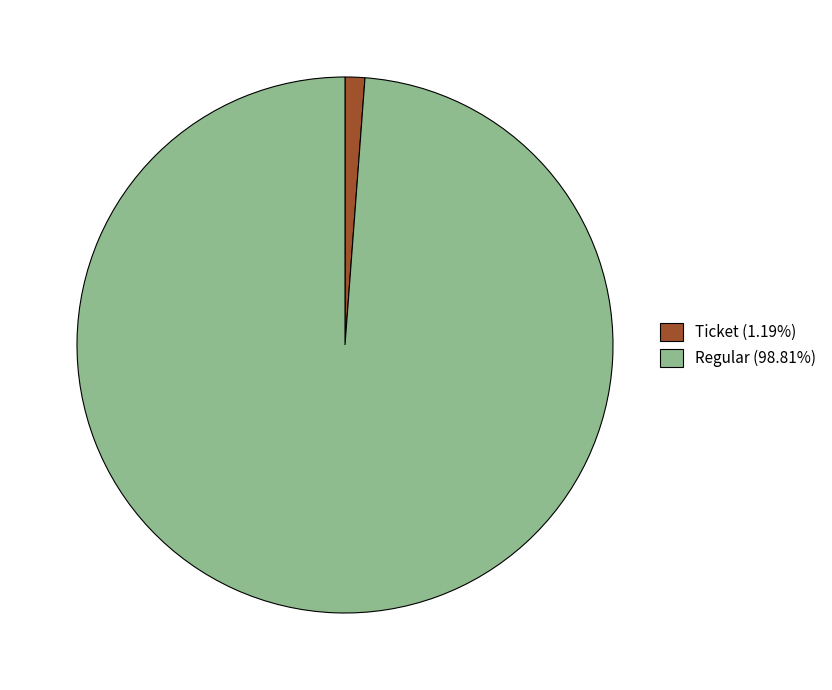

Is there a majority slice in this chart?

Yes